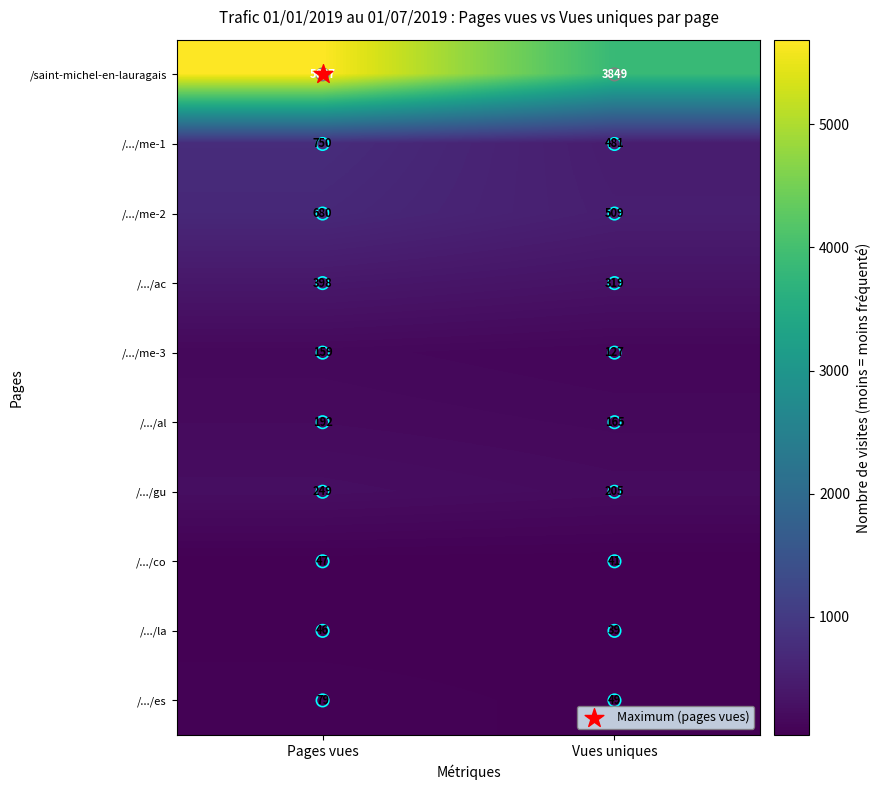

True or false: /.../co has a value of 27 at Vues uniques.

False